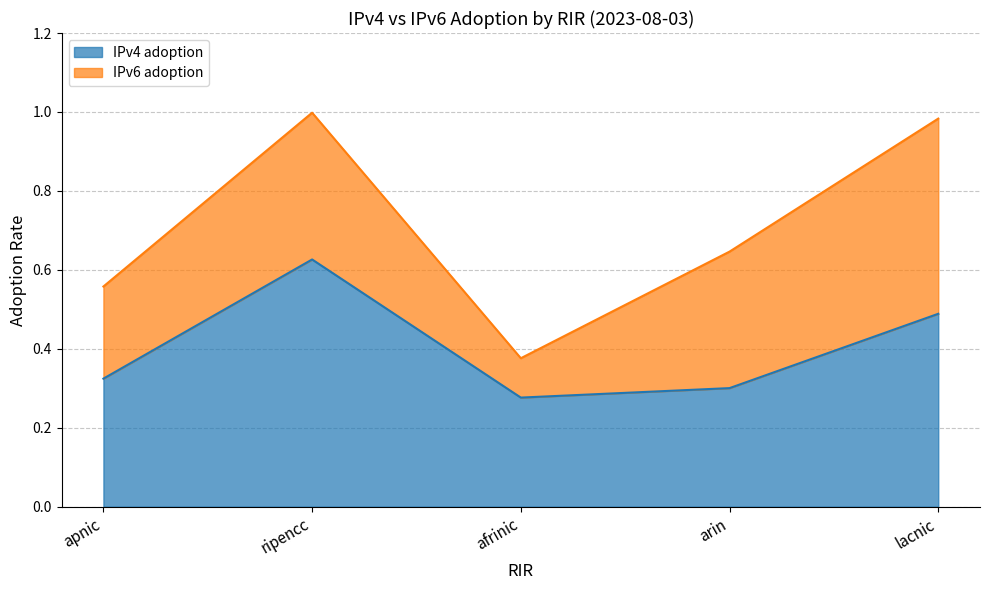

What is the label of the 1st point from the left?

apnic